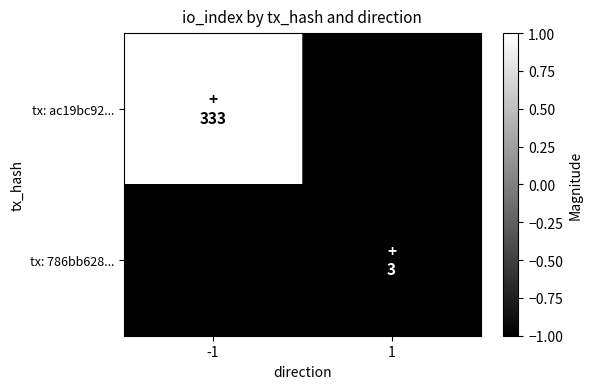

Which series has the largest range (max minus min)?

tx: ac19bc92...